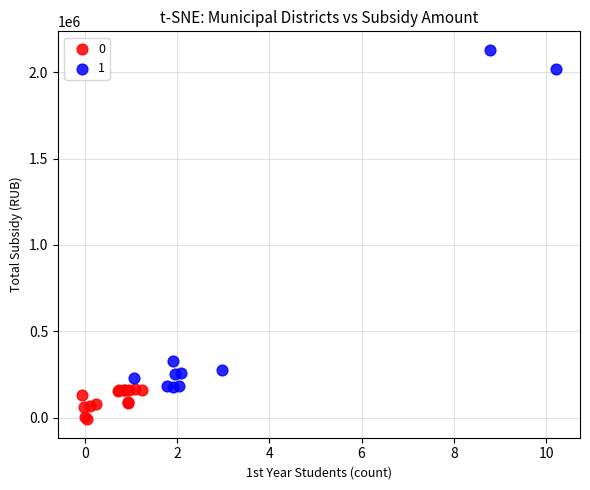

What are all the series names shown in the legend?

0, 1